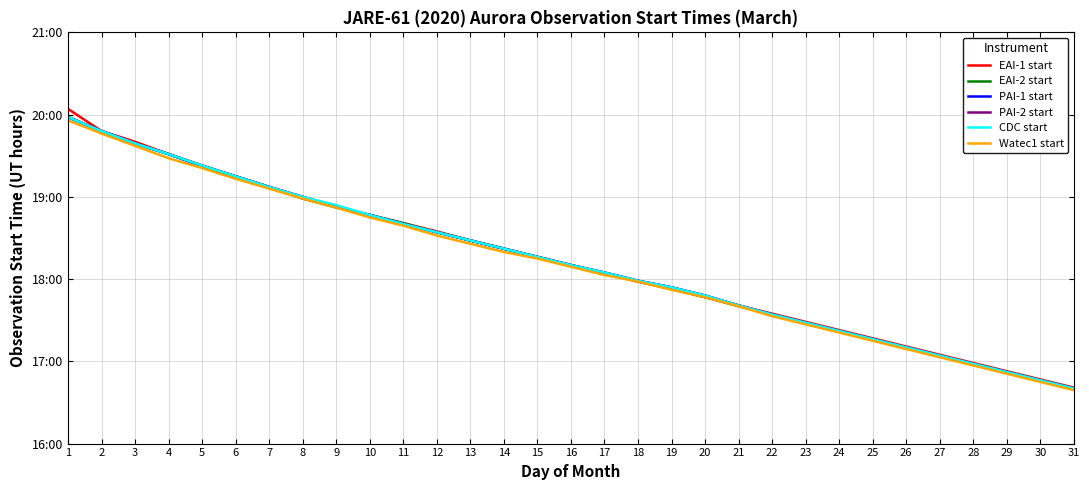

At how many categories does at least one series exceed 17?

27